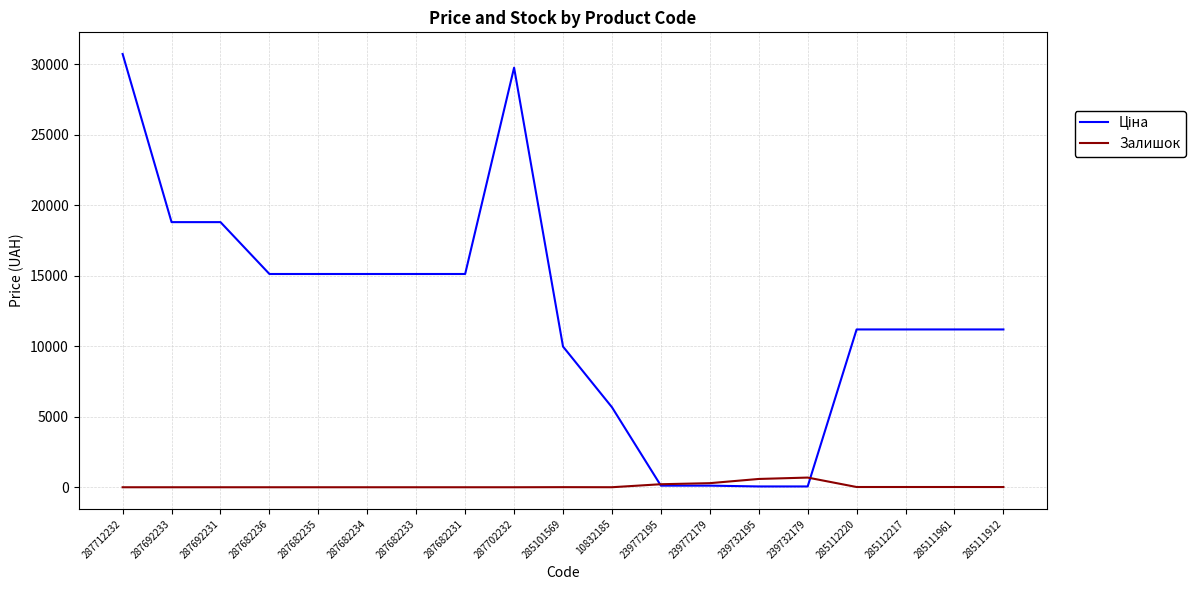

What is the total value across all series at 287682236?

15120.0